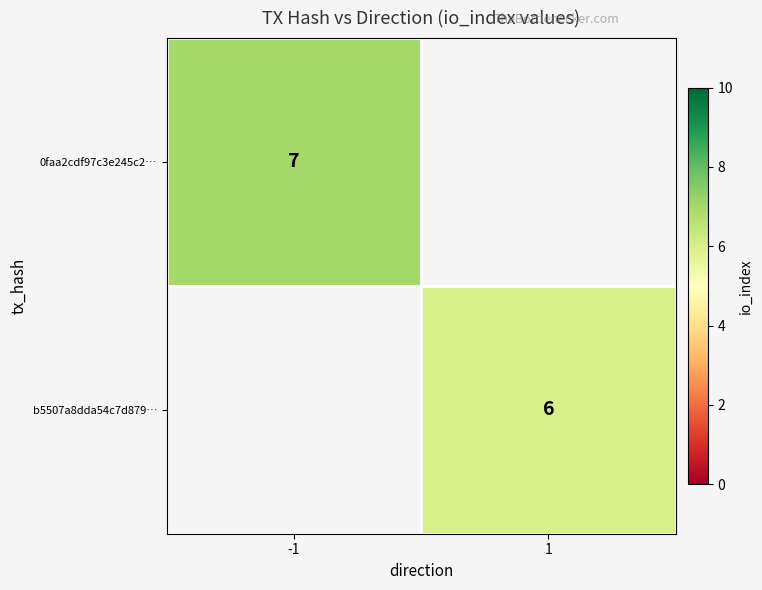

What is the greatest value displayed?

7.0